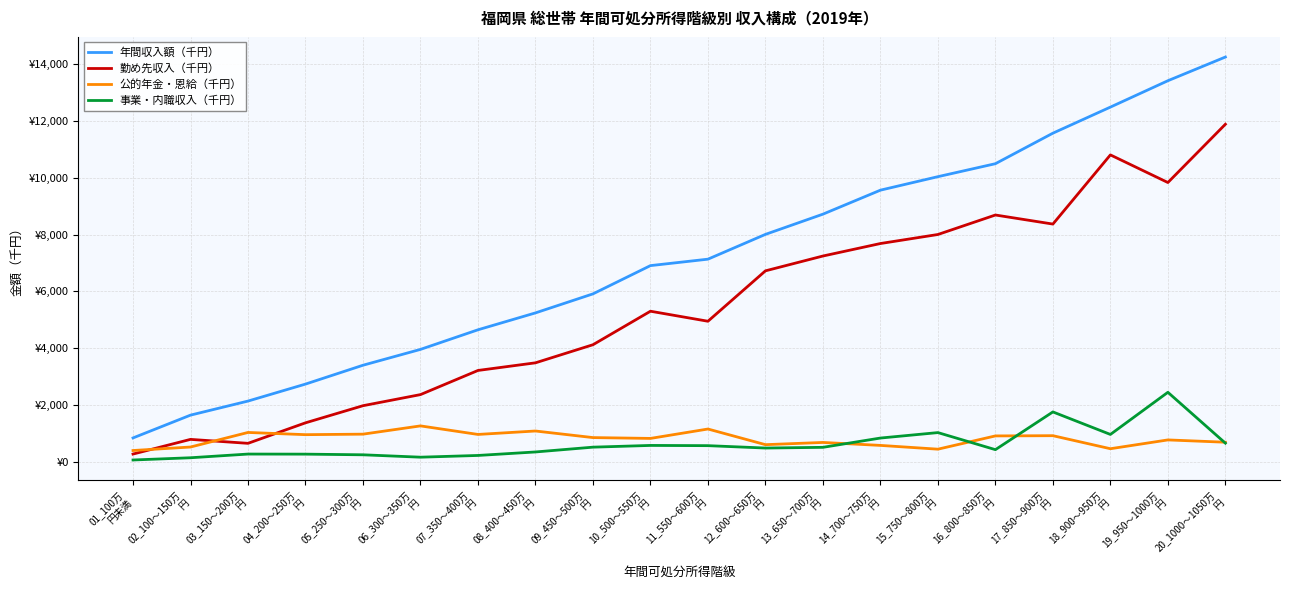

What is the sum of all 年間収入額（千円） values?

143166